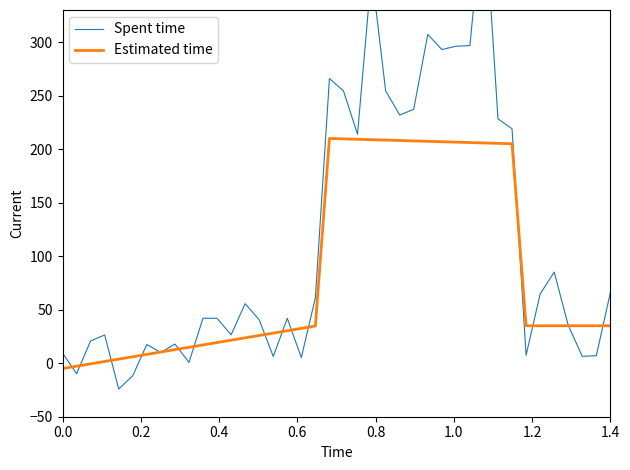

What is the greatest value displayed?

432.9